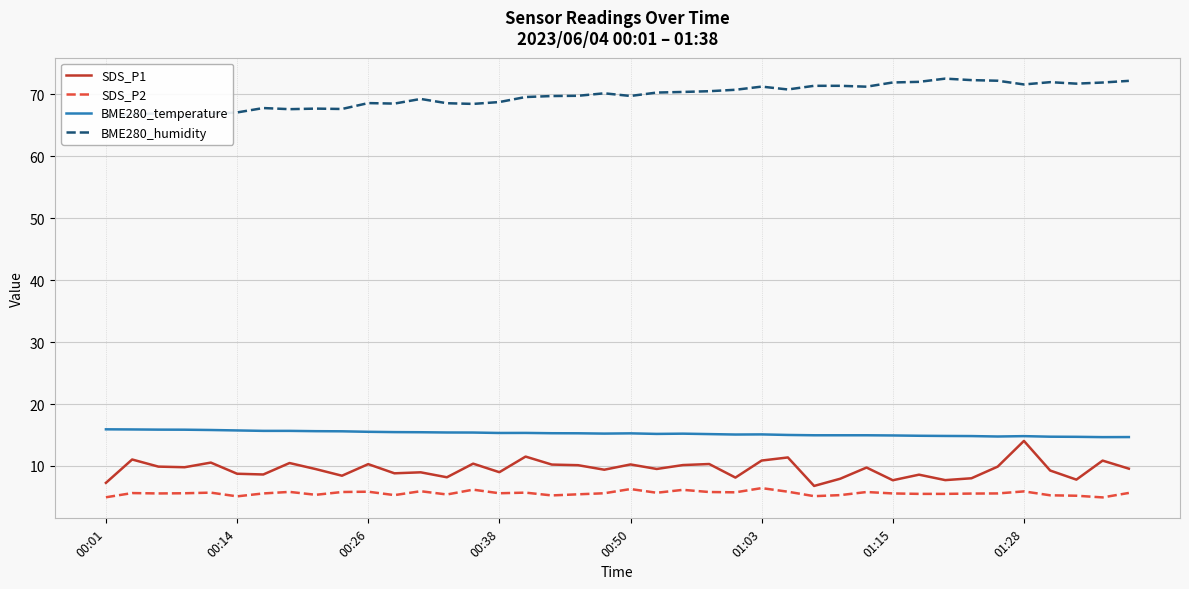

Which series has the largest range (max minus min)?

SDS_P1